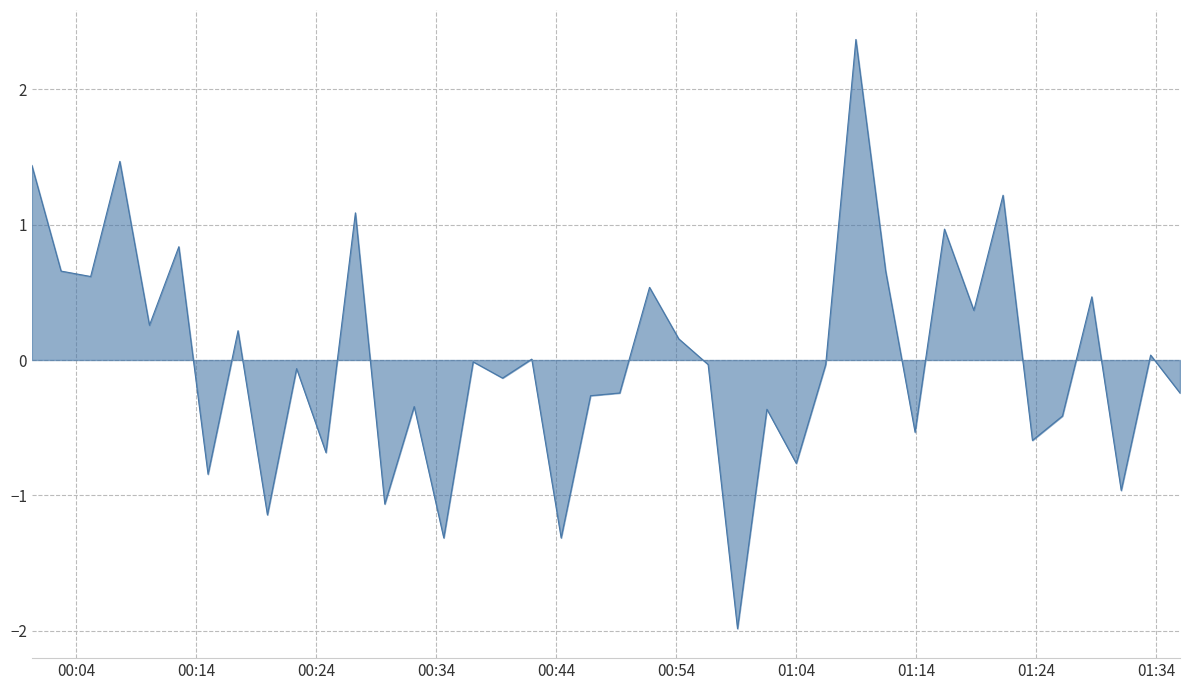

What is the greatest value displayed?

2.4